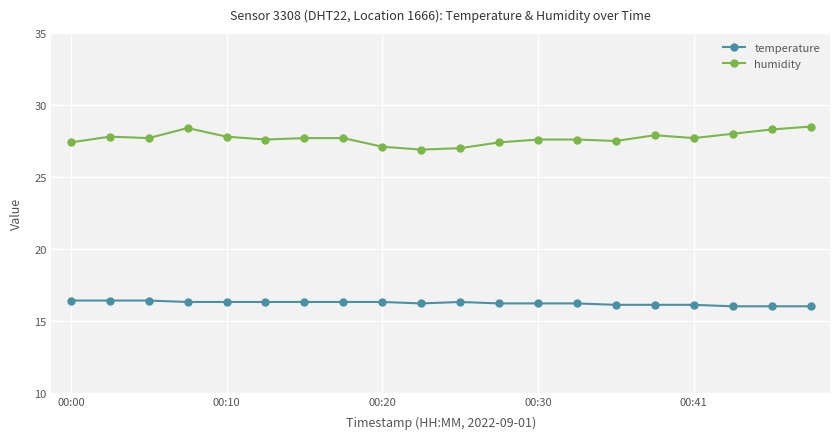

What is the value of the temperature point at the 20th from the left?

16.0